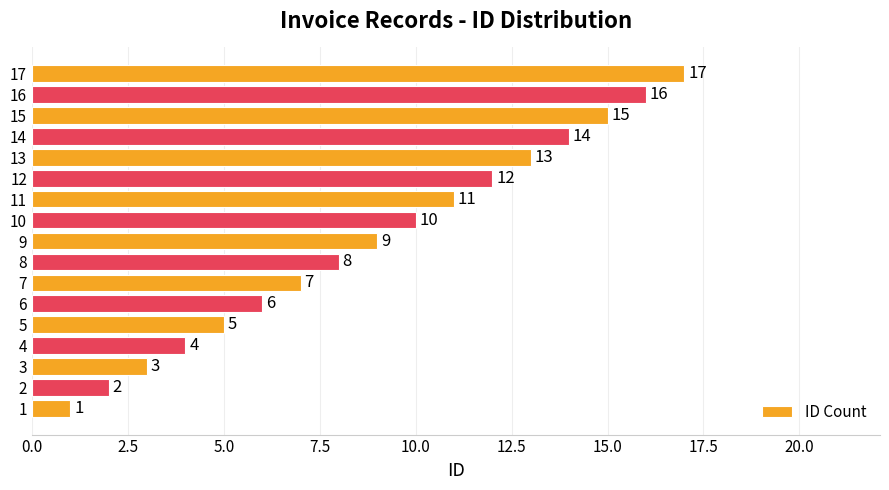

Which has a higher value, 13 or 5?

13